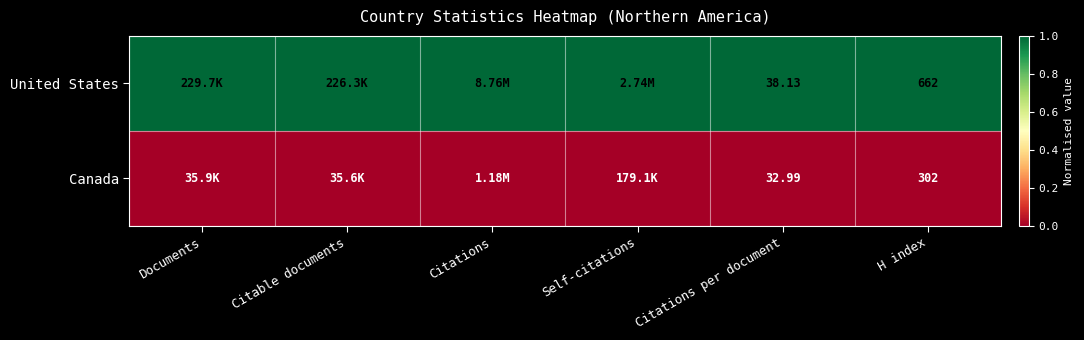

At H index, list the series in order from largest to smallest.

United States, Canada